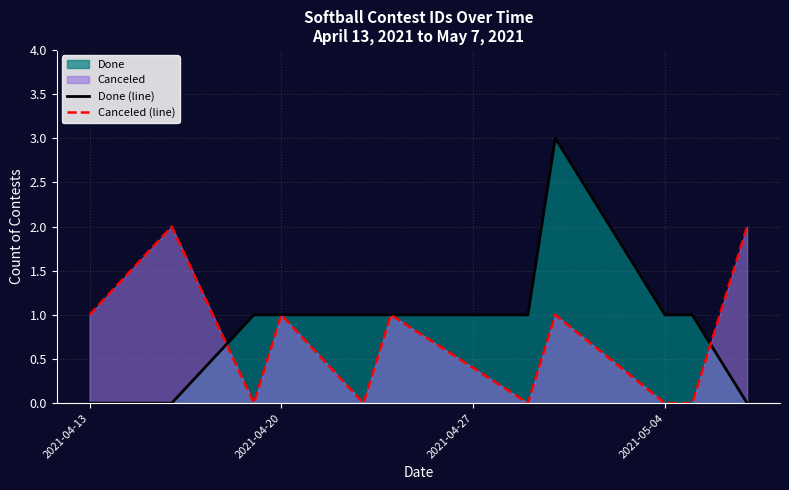

How many distinct data groups are displayed?

2